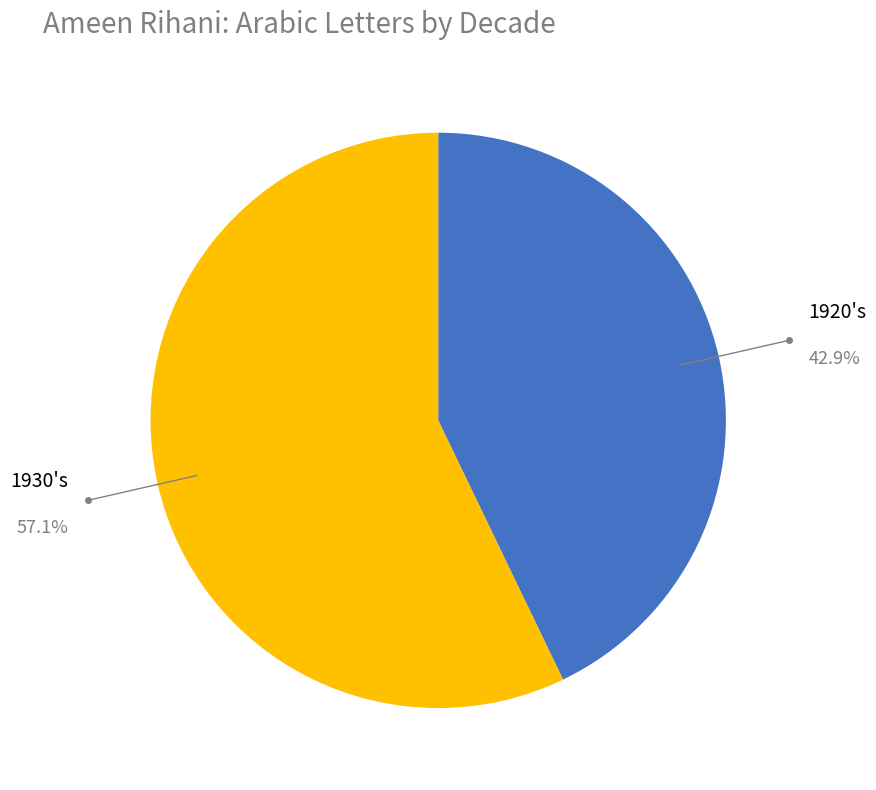

Is there any slice that represents more than half of the pie?

Yes